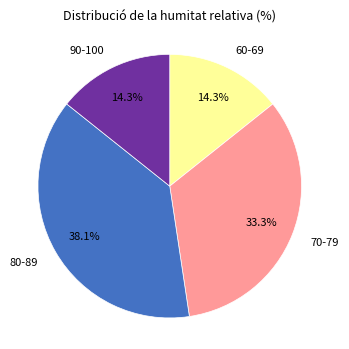

Which category has the biggest portion of the pie?

80-89